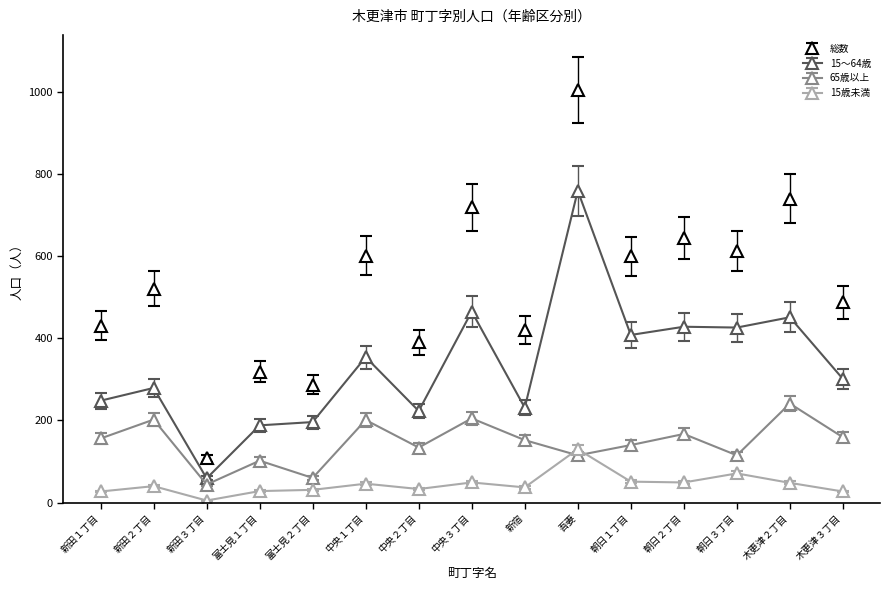

List the series in order of their peak value, highest first.

総数, 15～64歳, 65歳以上, 15歳未満